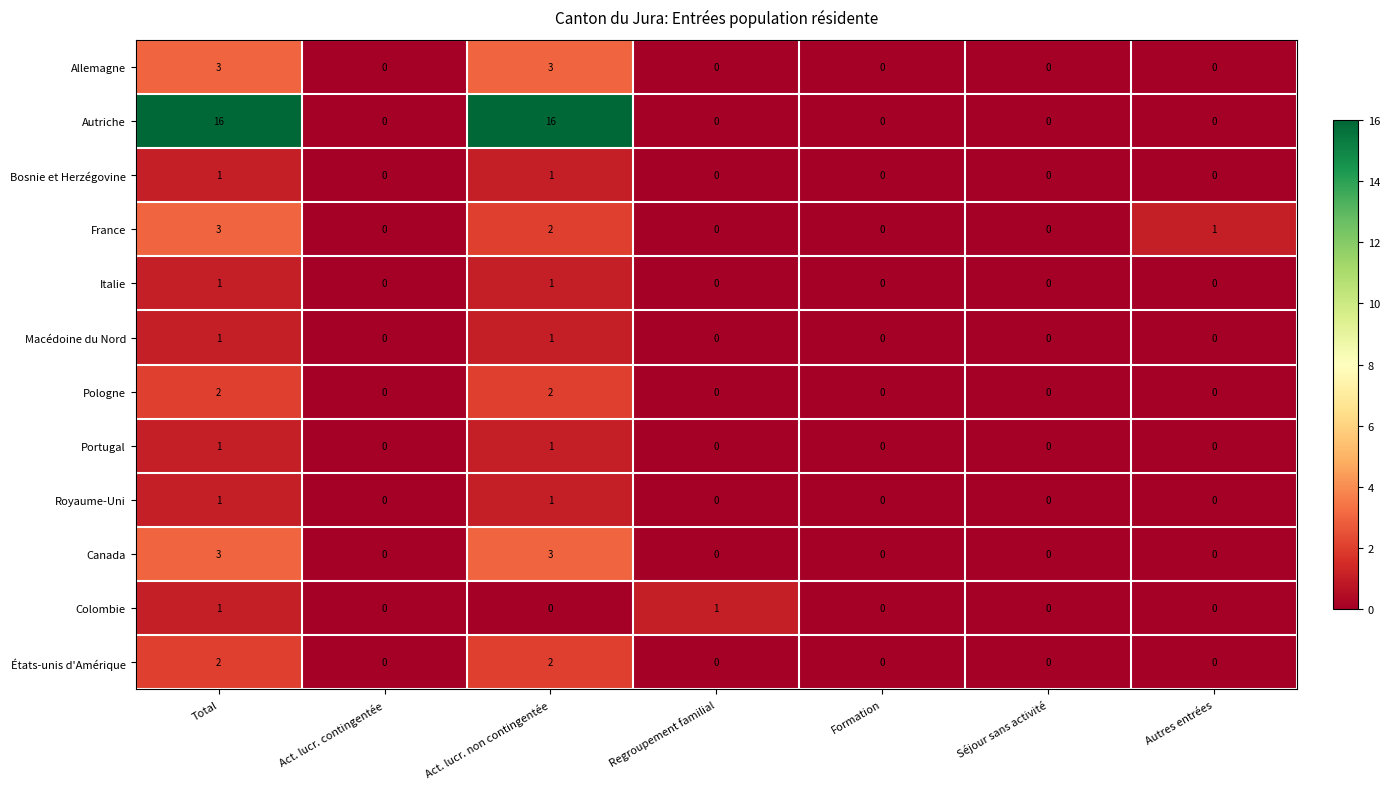

Which series changed the most between Act. lucr. contingentée and Autres entrées?

France